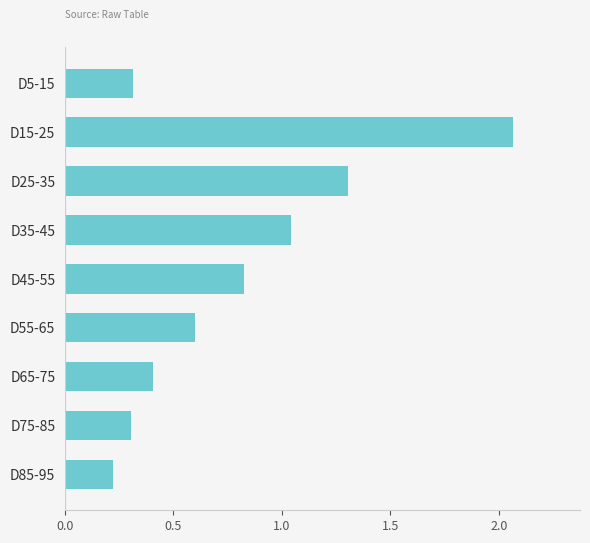

How many series are shown in this chart?

1